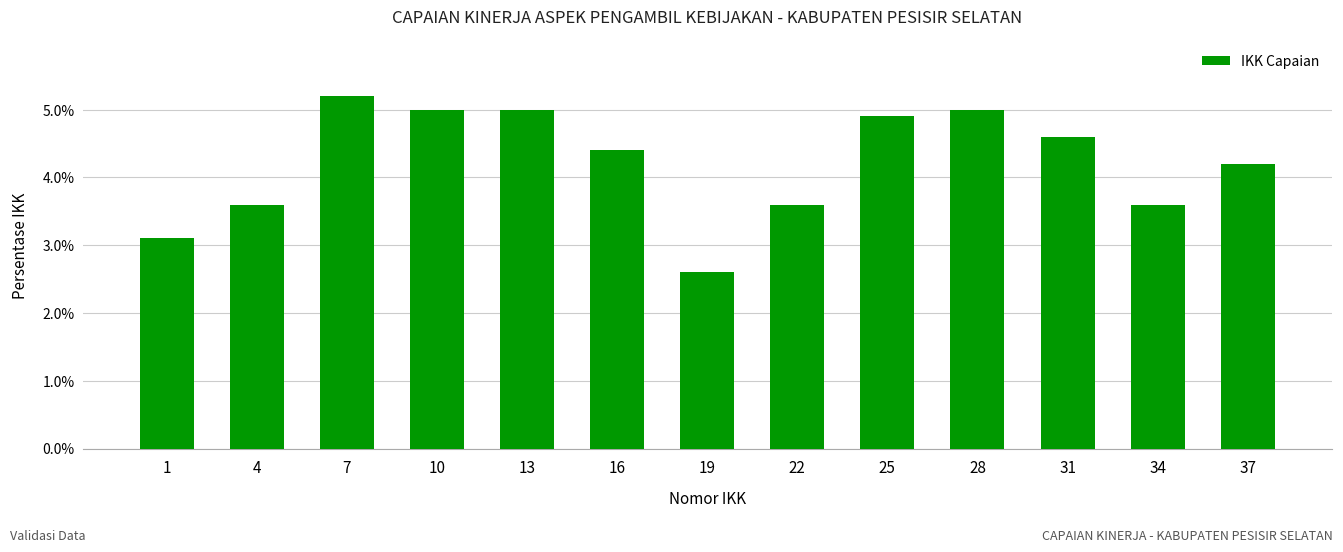

What is the change in value from 19 to 25?

+2.3